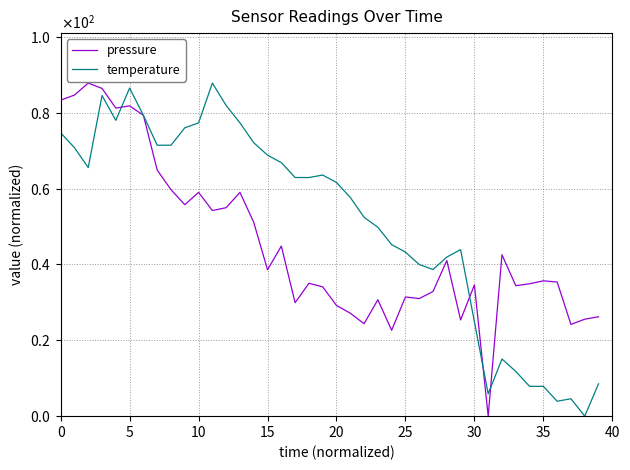

Rank the series by their maximum value, from highest to lowest.

pressure, temperature